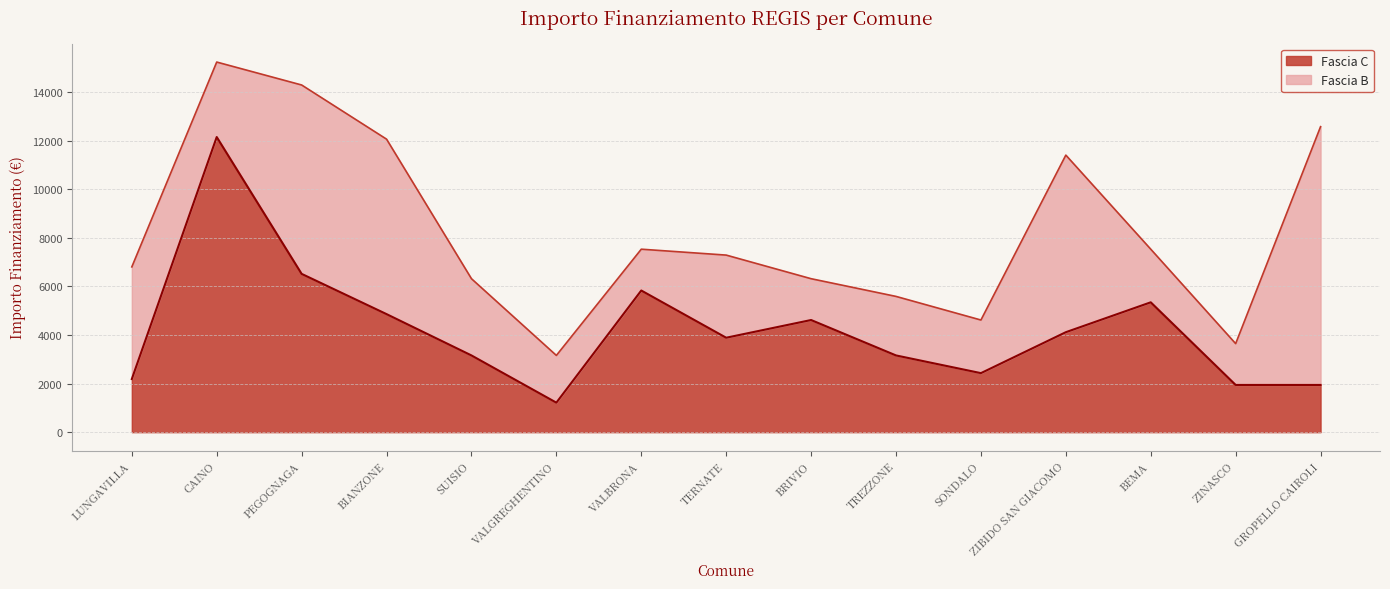

How many interior local peaks (higher than both neighbors) does the data have?

4